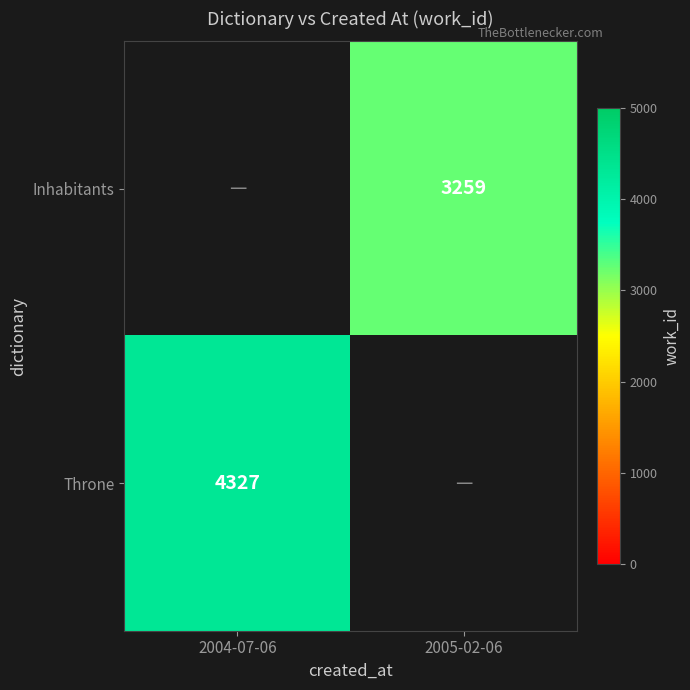

What is the greatest value displayed?

4327.0